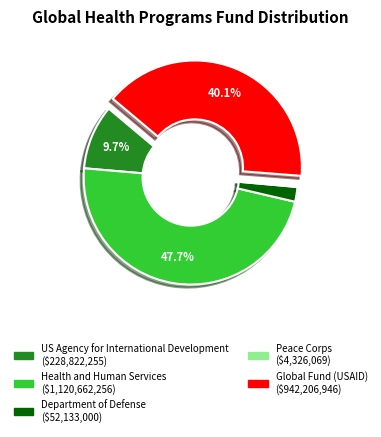

What is the largest slice in the pie chart?

Health and Human Services